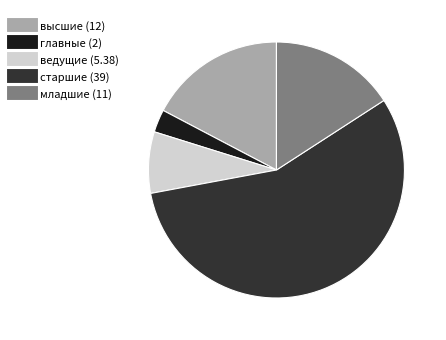

Which category accounts for the majority?

старшие (39)